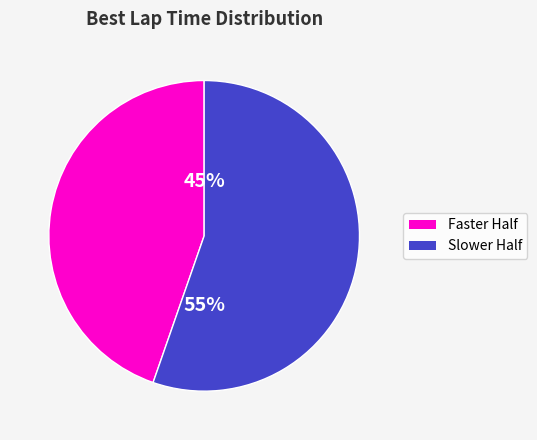

To the nearest percent, what is the average slice percentage?

50%